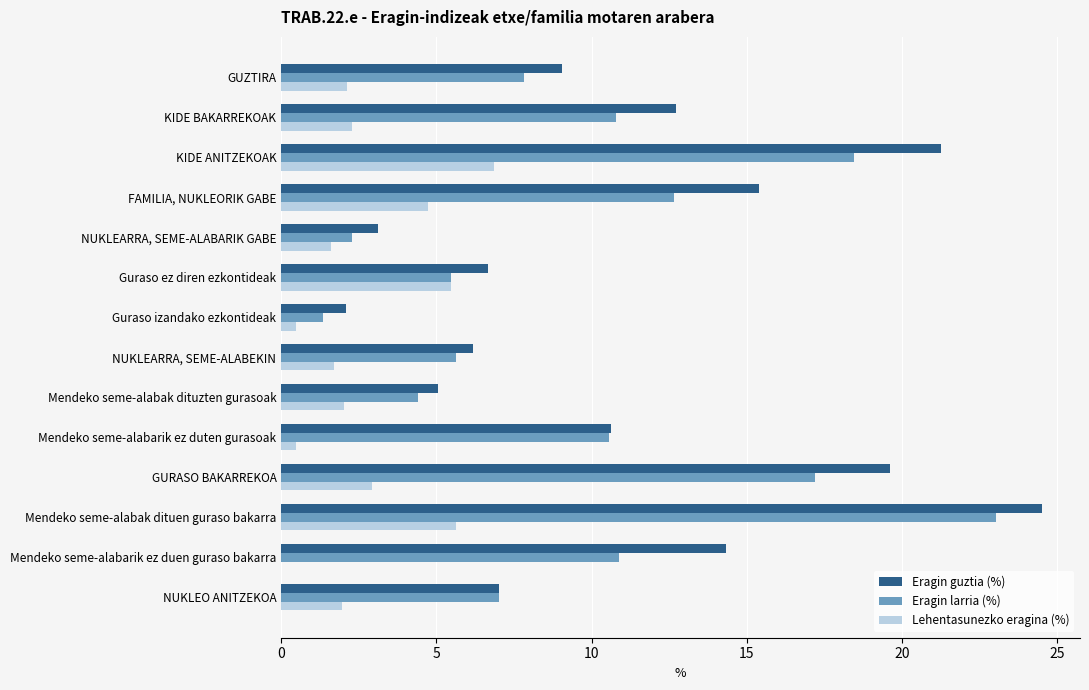

Where is Eragin guztia (%) nearest to the value 13?

KIDE BAKARREKOAK